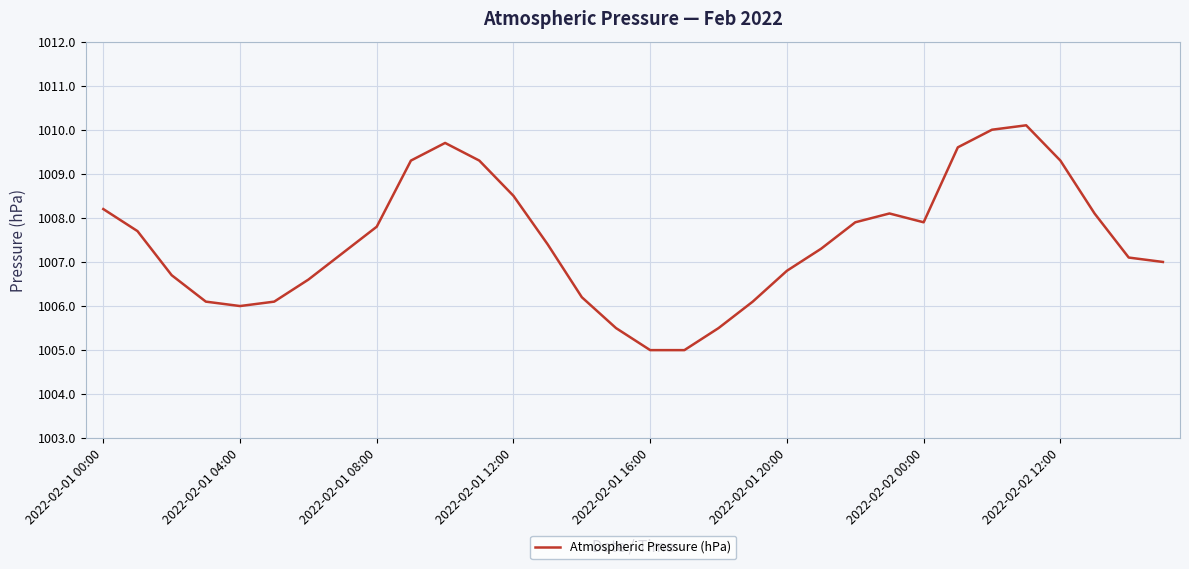

What is the difference between the maximum and second lowest values?

5.1